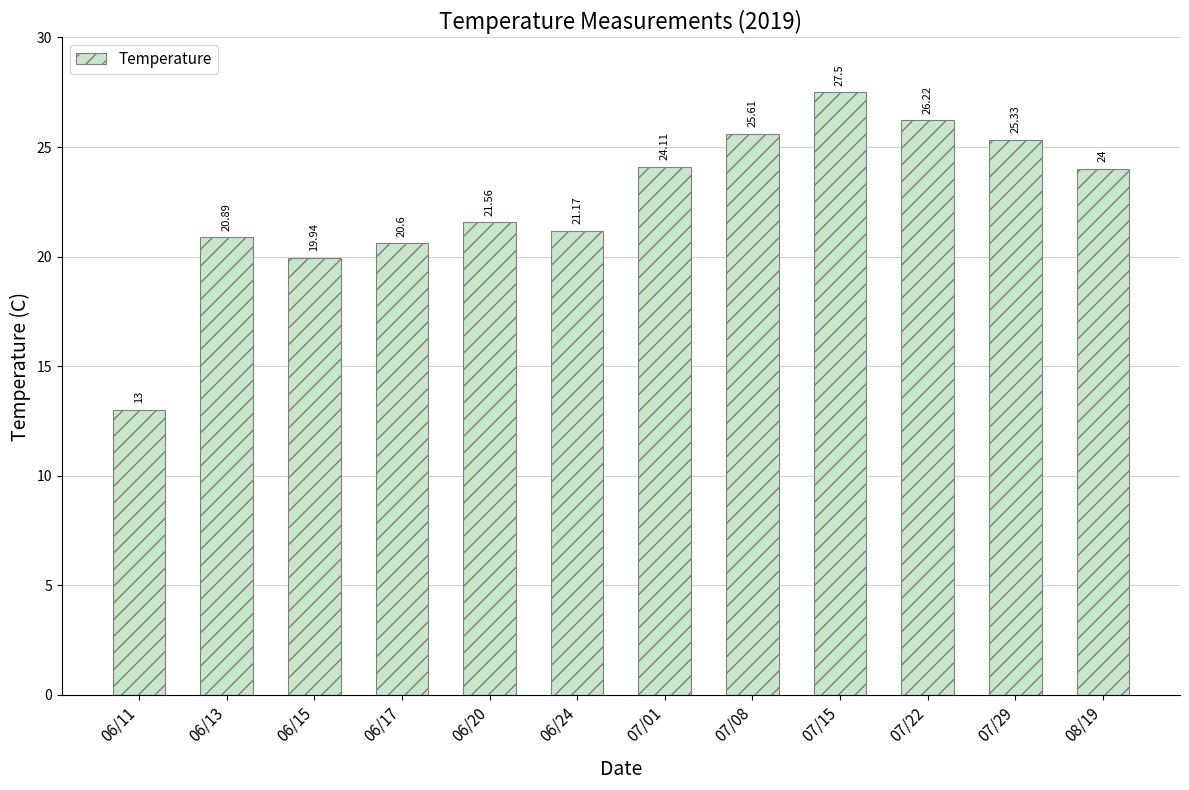

Reading right to left, transcribe all the data shown in this chart.

08/19=24.0	07/29=25.3	07/22=26.2	07/15=27.5	07/08=25.6	07/01=24.1	06/24=21.2	06/20=21.6	06/17=20.6	06/15=19.9	06/13=20.9	06/11=13.0